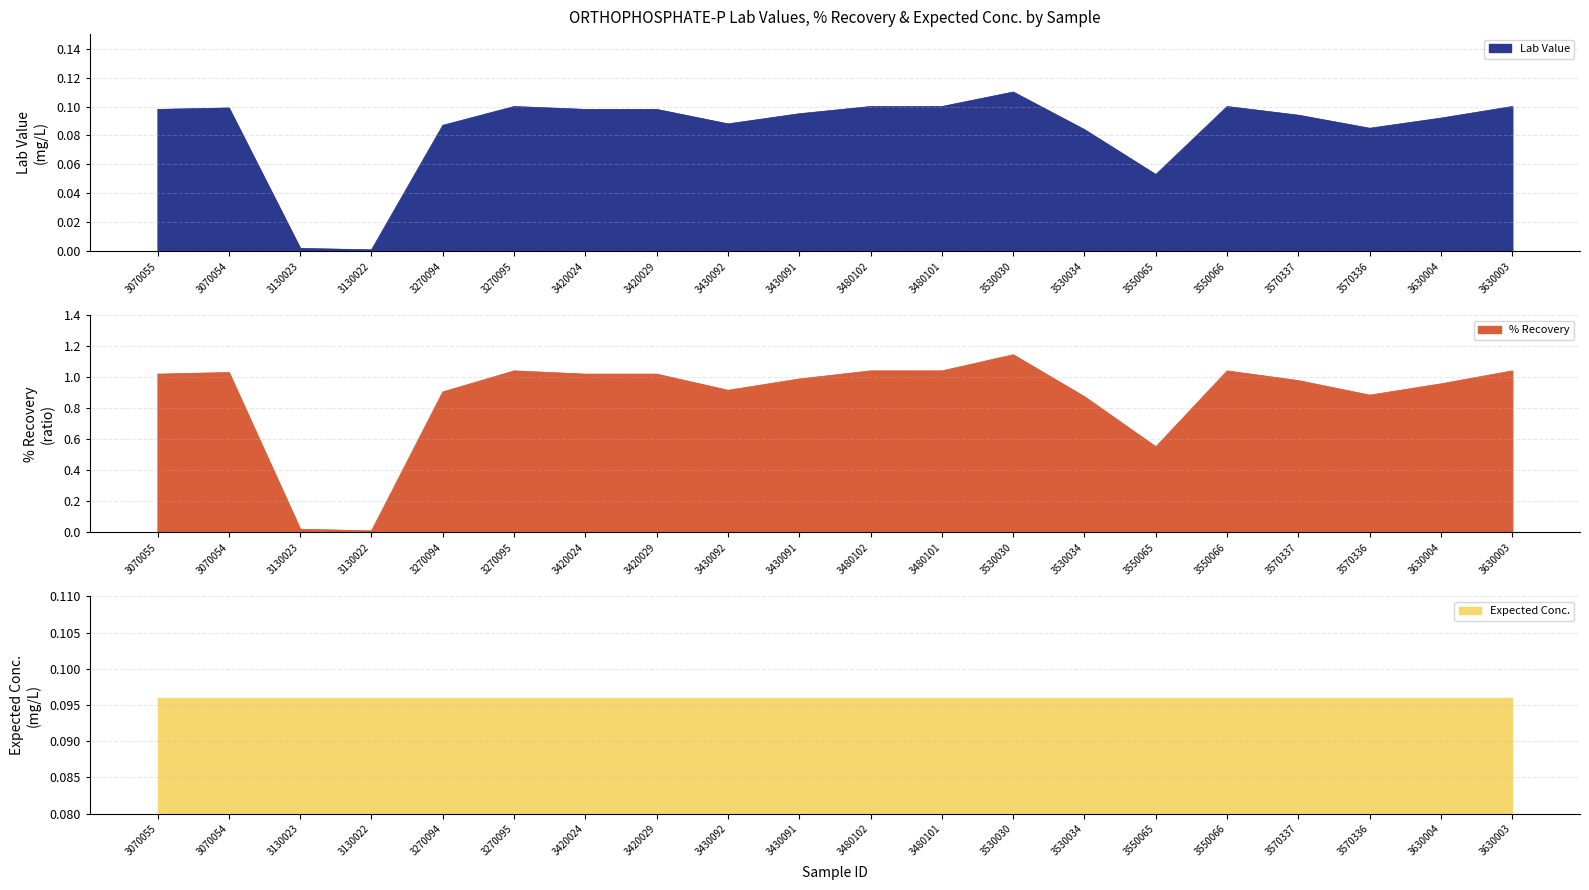

Where is the first local minimum for Lab Value?

3130022